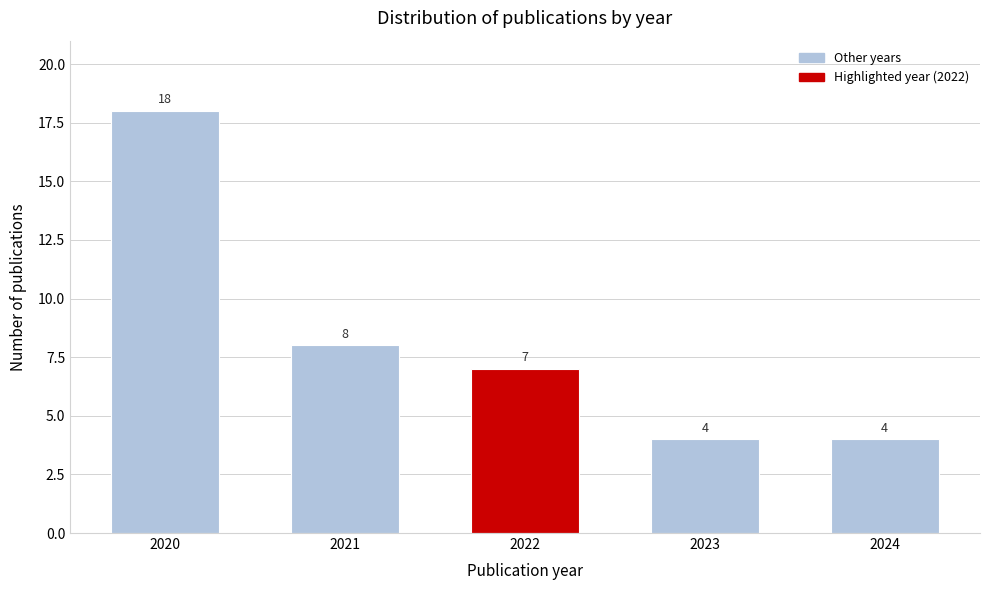

Reading left to right, transcribe all the data shown in this chart.

2020=18	2021=8	2022=7	2023=4	2024=4